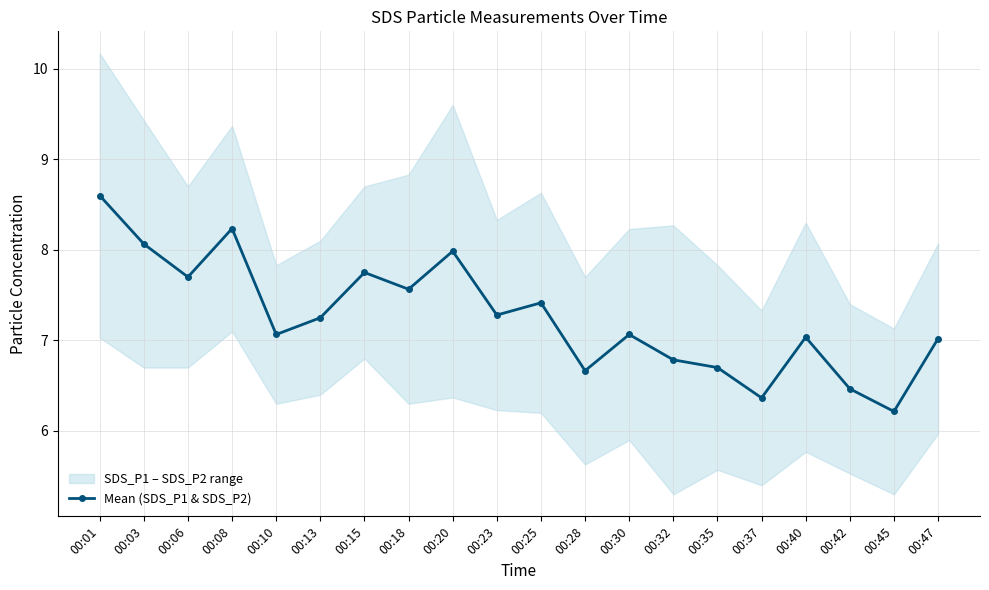

What is the value of the 14th point from the left?

6.8